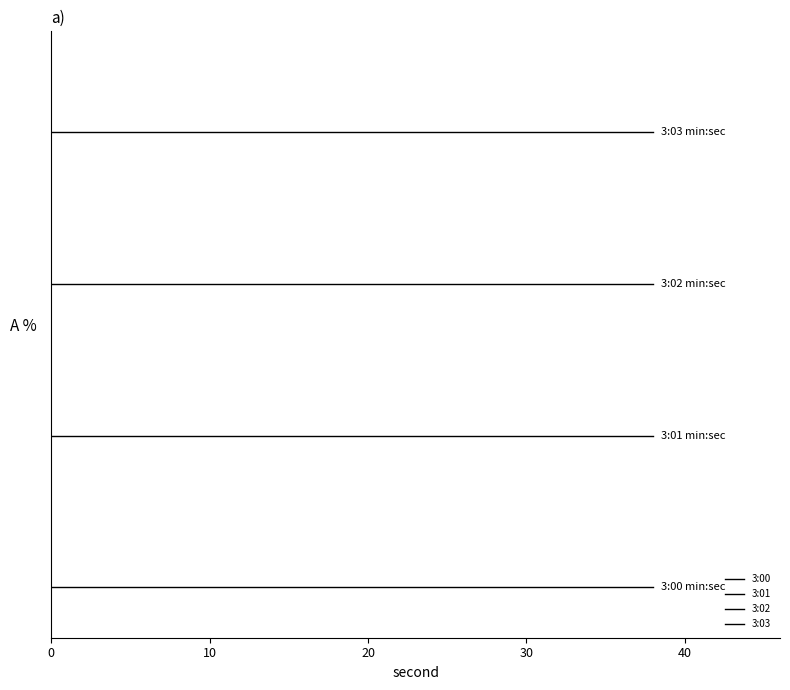

Reading left to right, transcribe all the data shown in this chart.

3:00: 0	0	0	0	0	0	0	0	0	0	0	0	0	0	0	0	0	0	0	0
3:01: 3	3	3	3	3	3	3	3	3	3	3	3	3	3	3	3	3	3	3	3
3:02: 6	6	6	6	6	6	6	6	6	6	6	6	6	6	6	6	6	6	6	6
3:03: 9	9	9	9	9	9	9	9	9	9	9	9	9	9	9	9	9	9	9	9